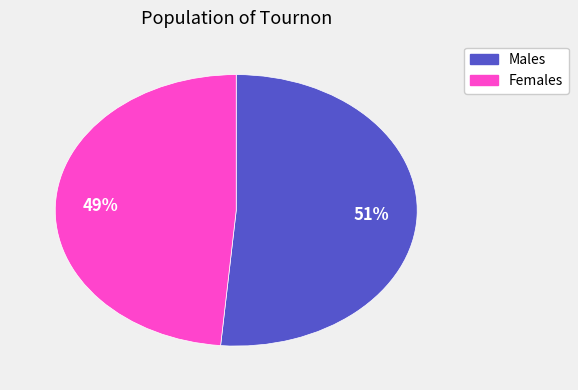

Does any single category account for the majority?

Yes